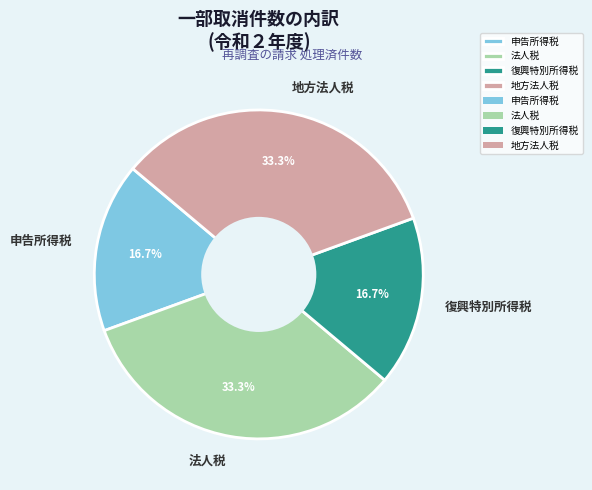

Does 申告所得税 account for over 50% of the chart?

No